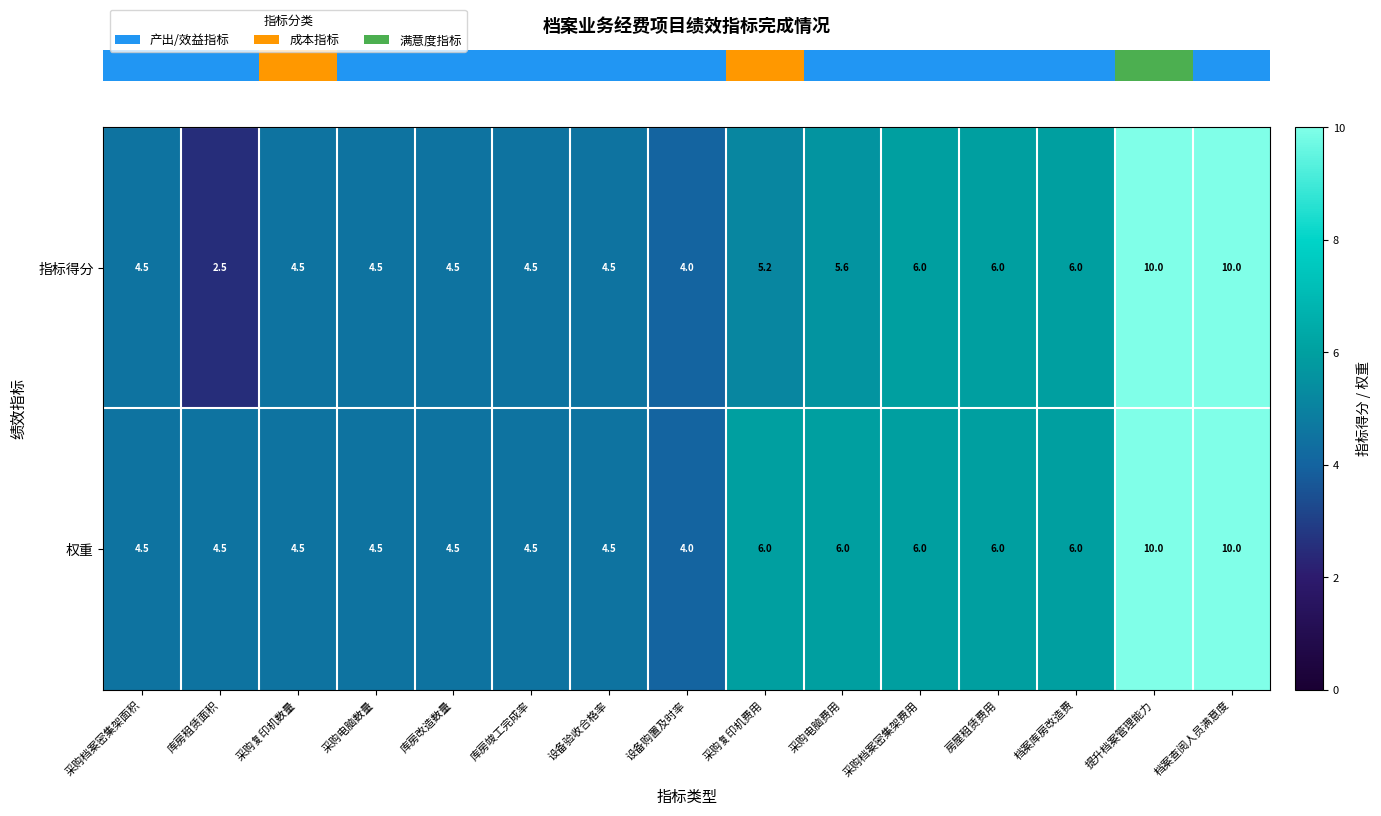

At how many categories does at least one series exceed 8?

2